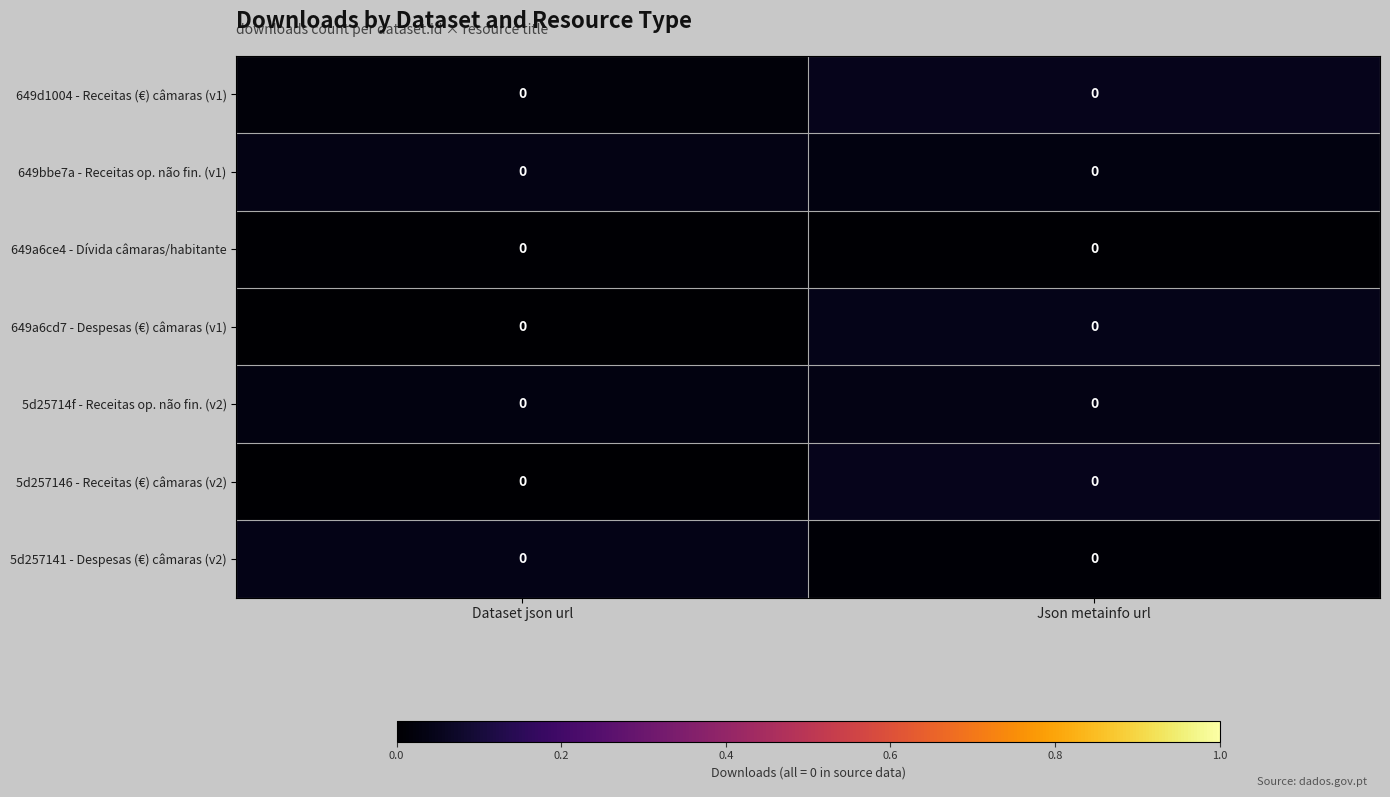

Which series has the largest range (max minus min)?

5d257146 - Receitas (€) câmaras (v2)